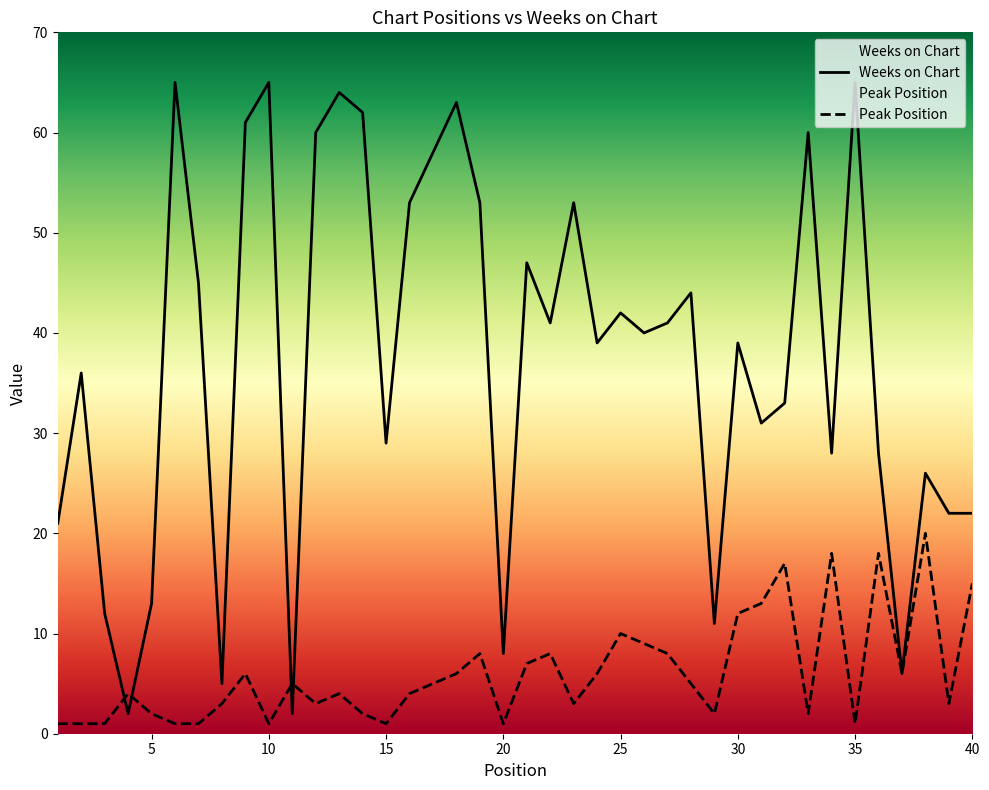

List the series in order of their overall mean, lowest first.

Peak Position, Weeks on Chart